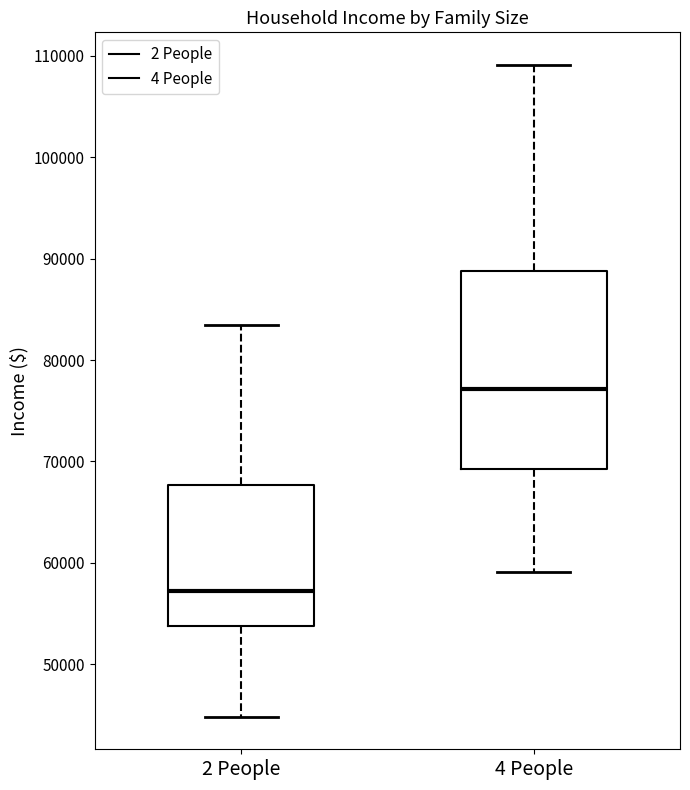

Where does the upper whisker of the box for 2 People end on the y-axis? The values are not printed on the chart, so give them approximately, as read against the axis.

83000